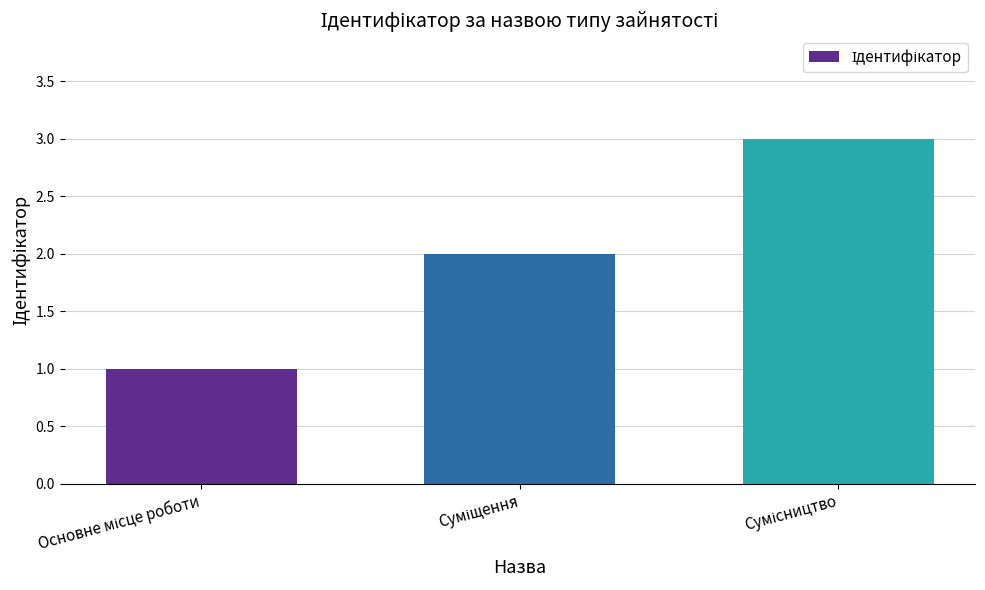

What is the sum of all values?

6